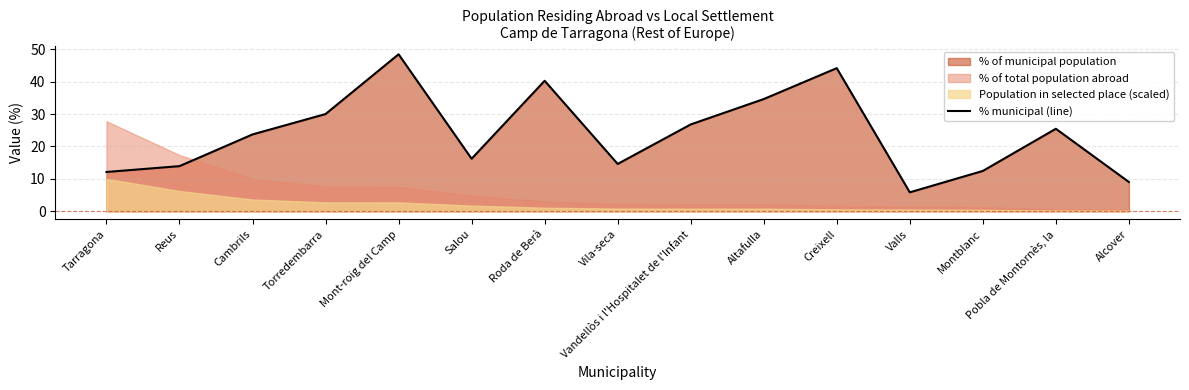

What is the sum of the values at Valls and Cambrils?

29.6